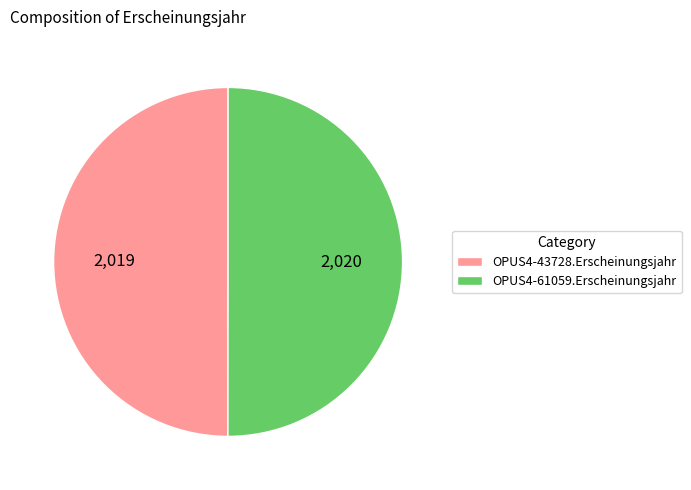

Combined, do OPUS4-61059.Erscheinungsjahr and OPUS4-43728.Erscheinungsjahr account for over 50%?

Yes